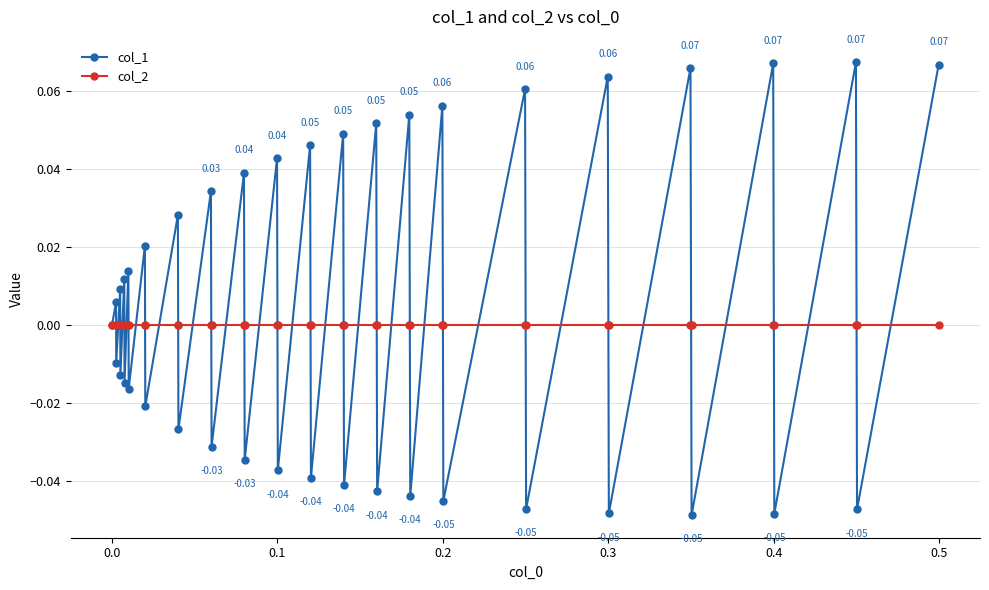

True or false: col_1 has more than 0 points higher than both neighbors.

True